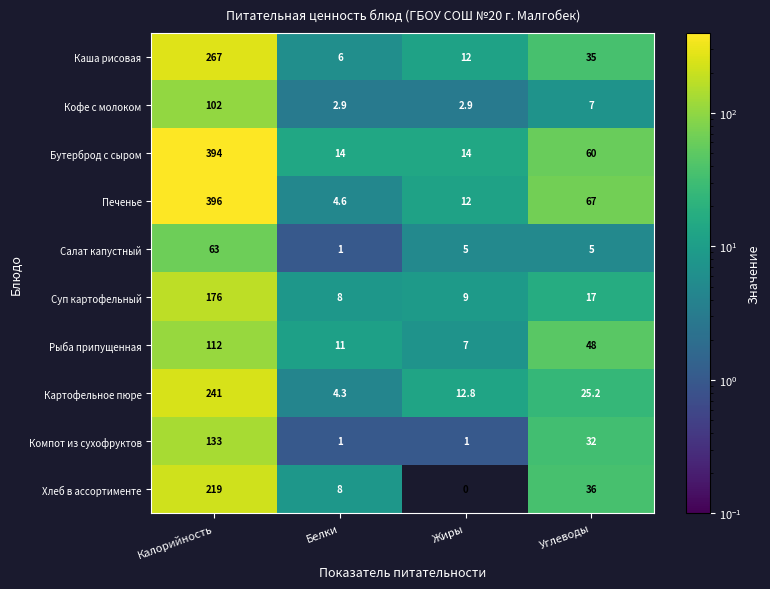

At which category is the sum across all series the highest?

Калорийность